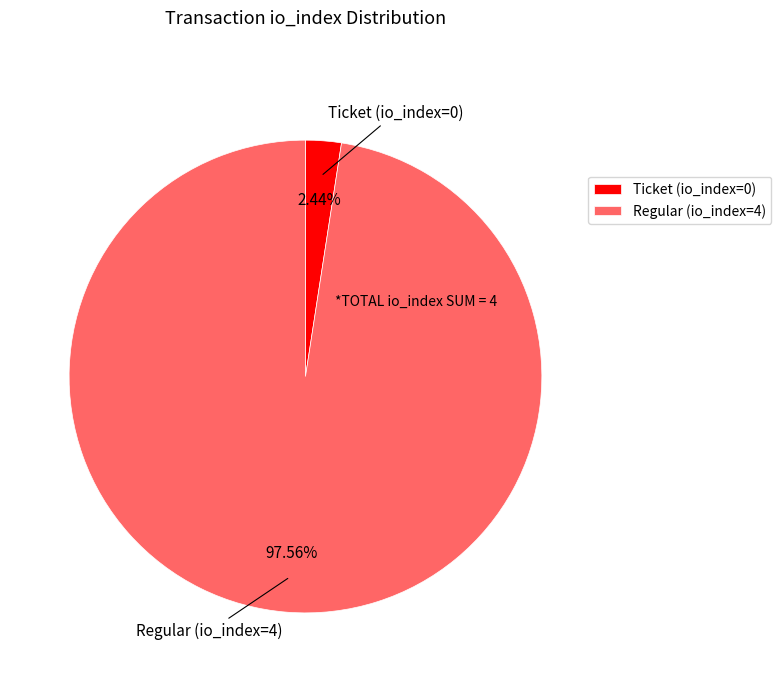

To the nearest percent, what is the combined percentage of Ticket (io_index=0) and Regular (io_index=4)?

100%